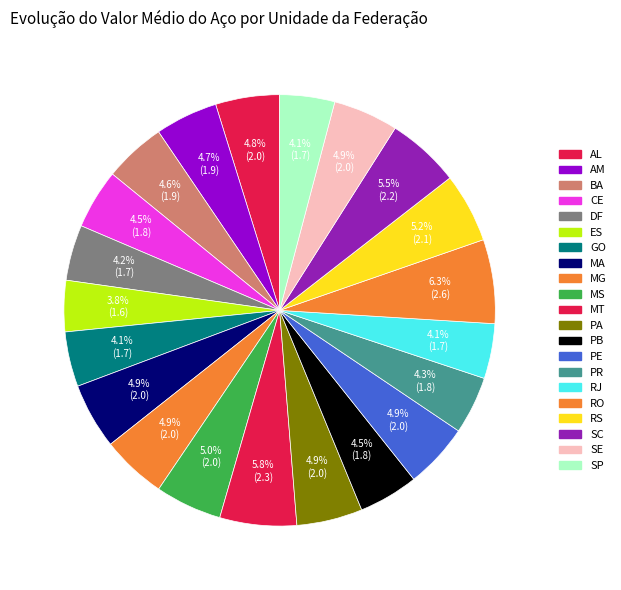

What percentage do PB and ES together represent?

8.3%